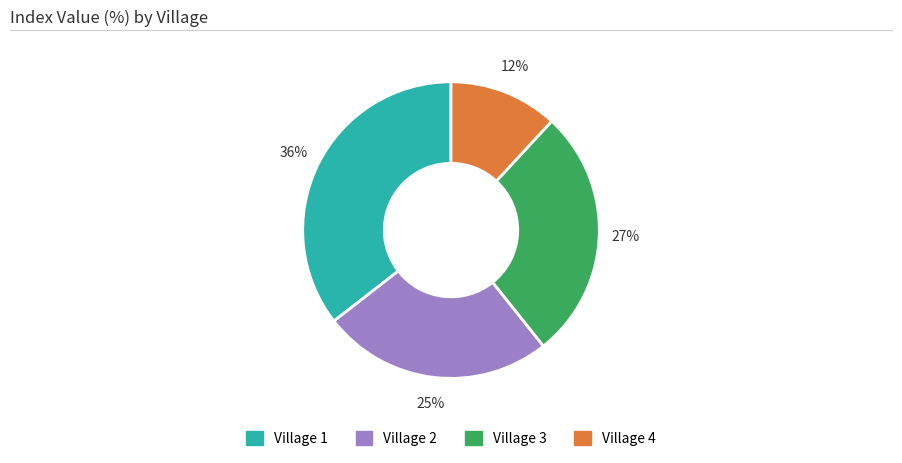

Is the sum of Village 3 and Village 1 greater than half?

Yes